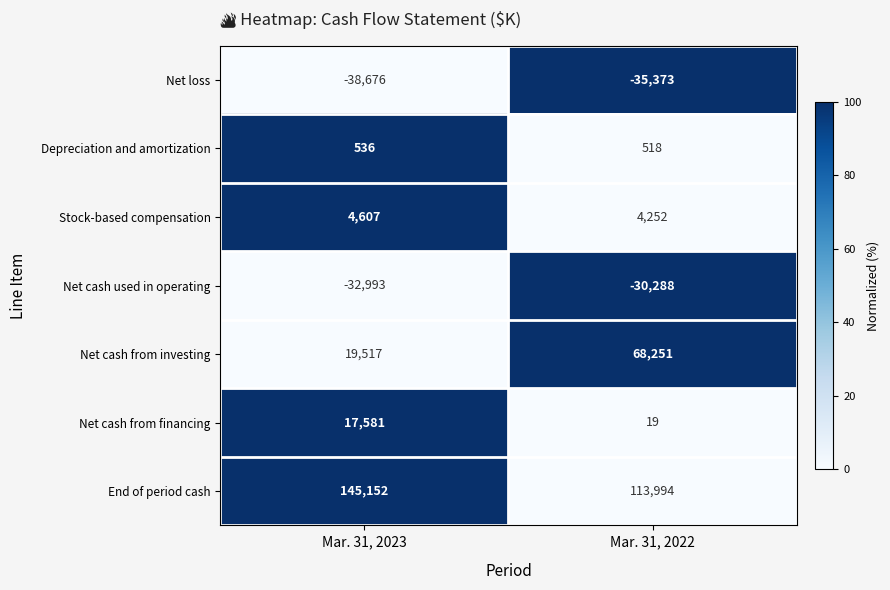

What is the difference between the Stock-based compensation values at Mar. 31, 2023 and Mar. 31, 2022?

355